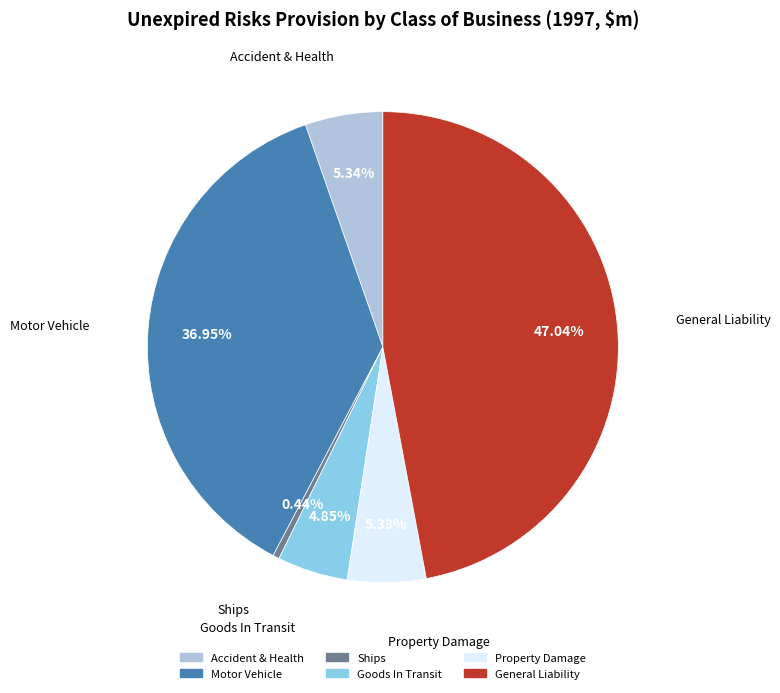

Approximately how many times larger is the value at General Liability compared to Property Damage?

8.7